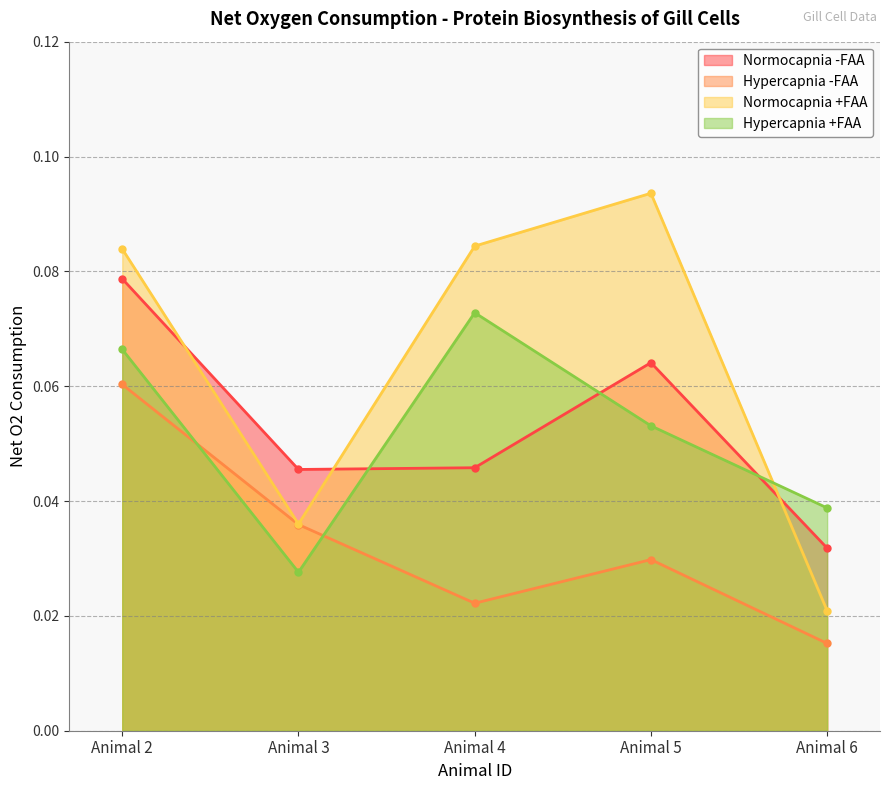

At Animal 5, list the series in order from largest to smallest.

Normocapnia +FAA, Normocapnia -FAA, Hypercapnia +FAA, Hypercapnia -FAA